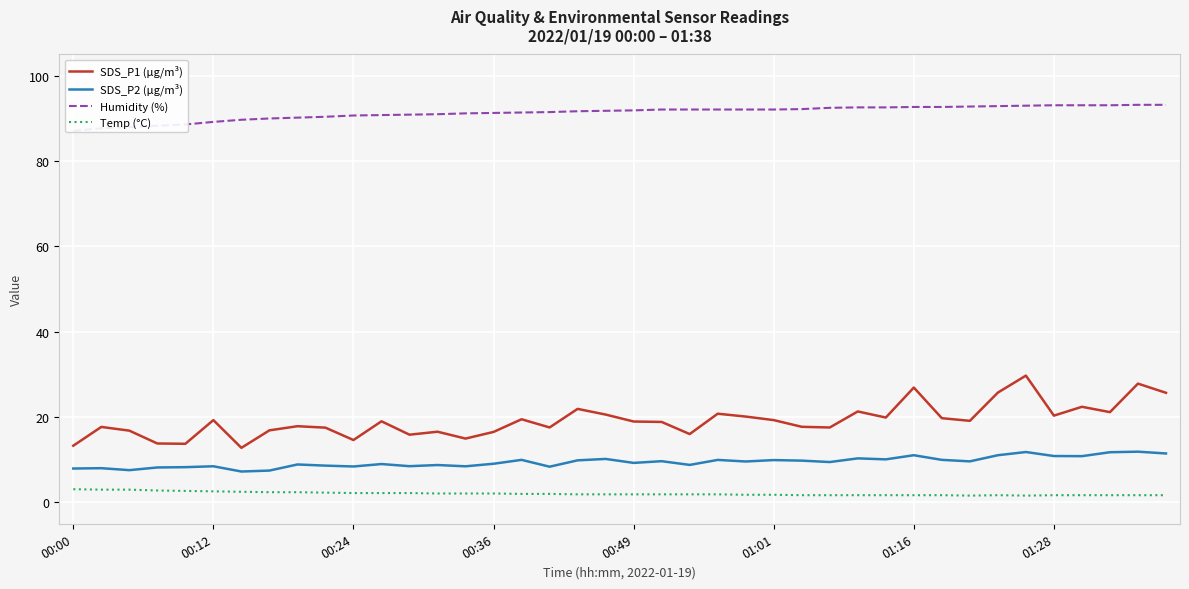

Reading left to right, what are all the values shown in this chart?

SDS_P1 (µg/m³): 13.3	17.7	16.8	13.8	13.8	19.3	12.8	16.9	17.9	17.5	14.6	19.0	15.9	16.6	15.0	16.5	19.5	17.6	21.9	20.6	19.0	18.9	16.0	20.8	20.1	19.3	17.7	17.6	21.3	19.9	26.9	19.8	19.1	25.8	29.7	20.4	22.4	21.2	27.9	25.7
SDS_P2 (µg/m³): 8.0	8.0	7.6	8.2	8.3	8.5	7.2	7.5	8.9	8.6	8.4	9.0	8.5	8.8	8.5	9.1	10.0	8.4	9.9	10.2	9.3	9.7	8.8	10.0	9.6	9.9	9.8	9.5	10.3	10.1	11.1	10.0	9.6	11.1	11.8	10.9	10.8	11.8	11.9	11.5
Humidity (%): 87.1	87.7	88.0	88.3	88.6	89.2	89.7	90.0	90.2	90.4	90.7	90.8	90.9	91.0	91.2	91.3	91.4	91.5	91.7	91.8	91.9	92.1	92.1	92.1	92.1	92.1	92.2	92.5	92.6	92.6	92.7	92.7	92.8	92.9	93.0	93.1	93.1	93.1	93.2	93.2
Temp (°C): 3.1	3.0	3.0	2.8	2.7	2.6	2.5	2.4	2.4	2.3	2.2	2.2	2.2	2.1	2.1	2.1	2.0	2.0	1.9	1.9	1.9	1.9	1.9	1.9	1.8	1.8	1.7	1.7	1.7	1.7	1.7	1.7	1.6	1.7	1.6	1.7	1.7	1.7	1.7	1.7